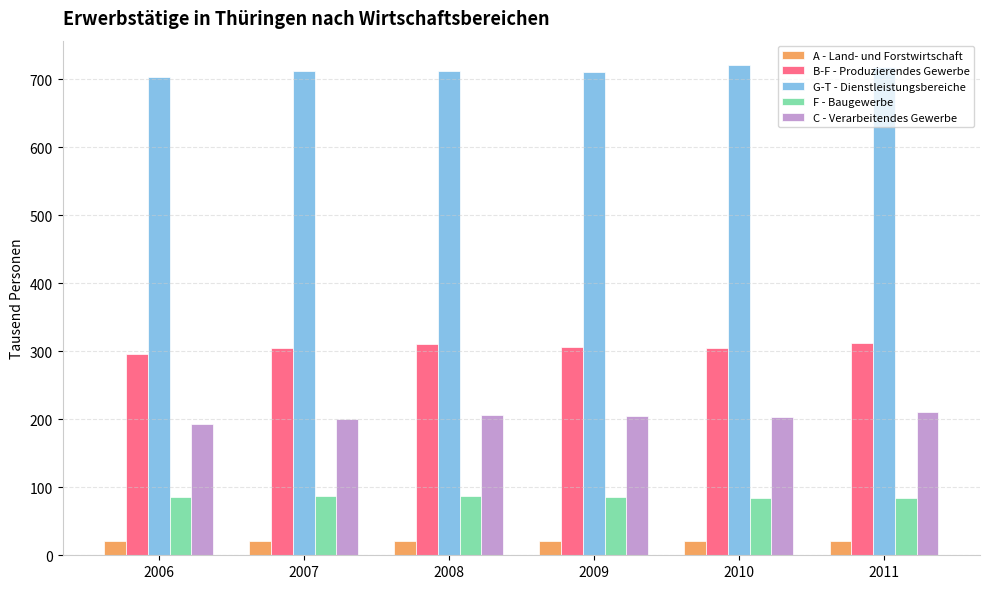

What is the maximum value for C - Verarbeitendes Gewerbe?

211.0